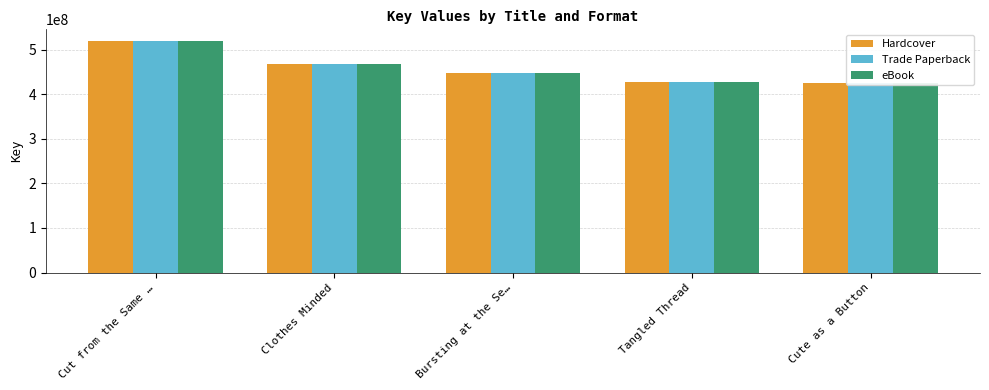

Where is Trade Paperback nearest to the value 472091953?

Clothes Minded